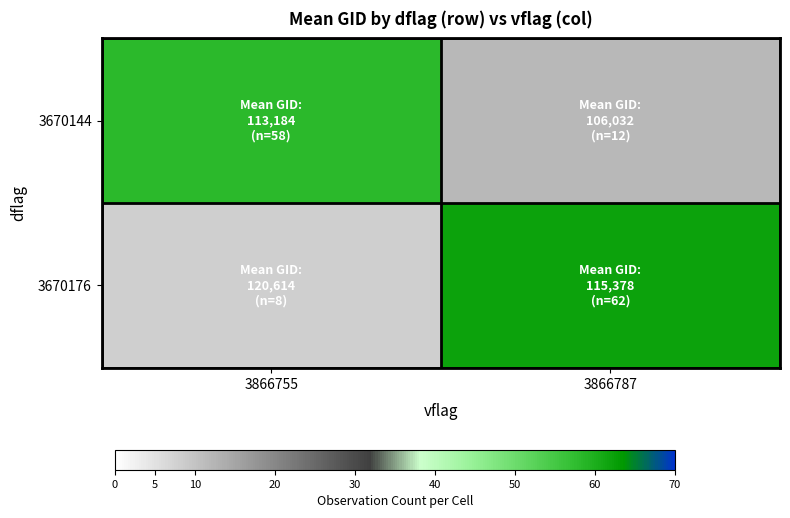

Which label corresponds to the smallest value in the chart?

3866755